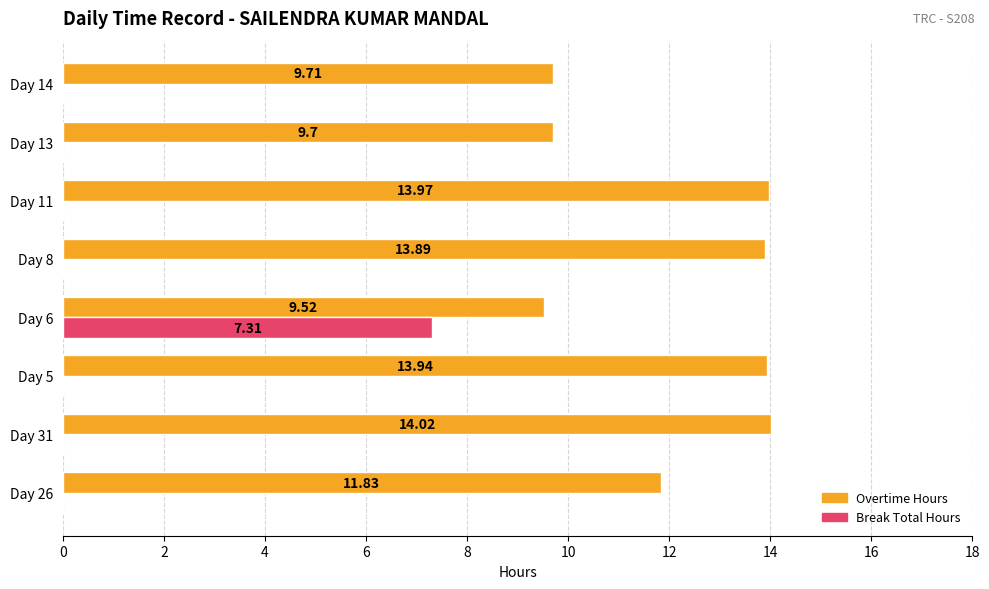

Is the value of Break Total Hours at Day 26 greater than the value of Overtime Hours at Day 6?

No